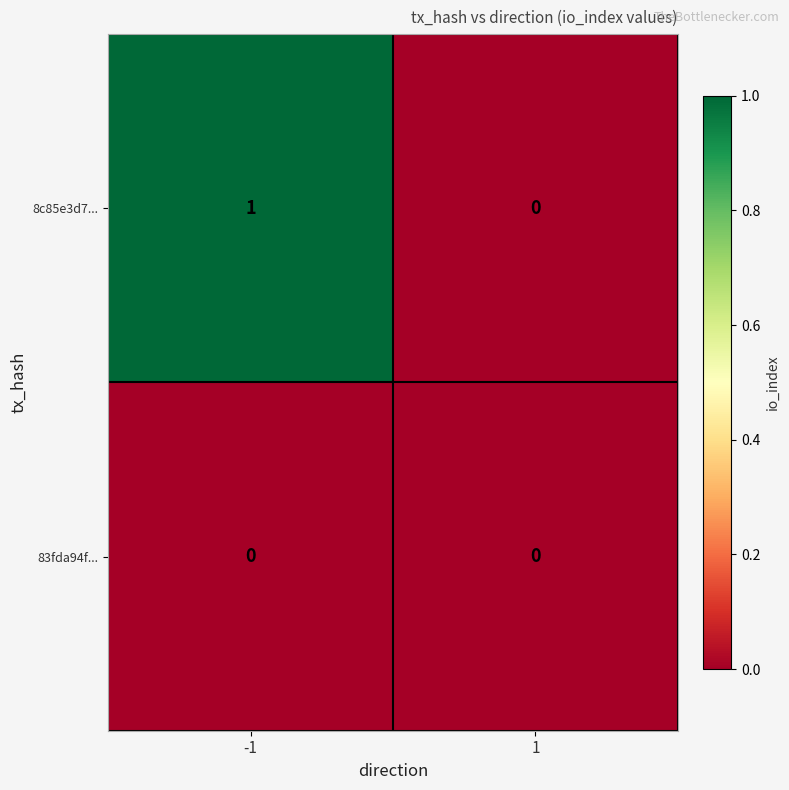

Which series has the largest range (max minus min)?

8c85e3d7...